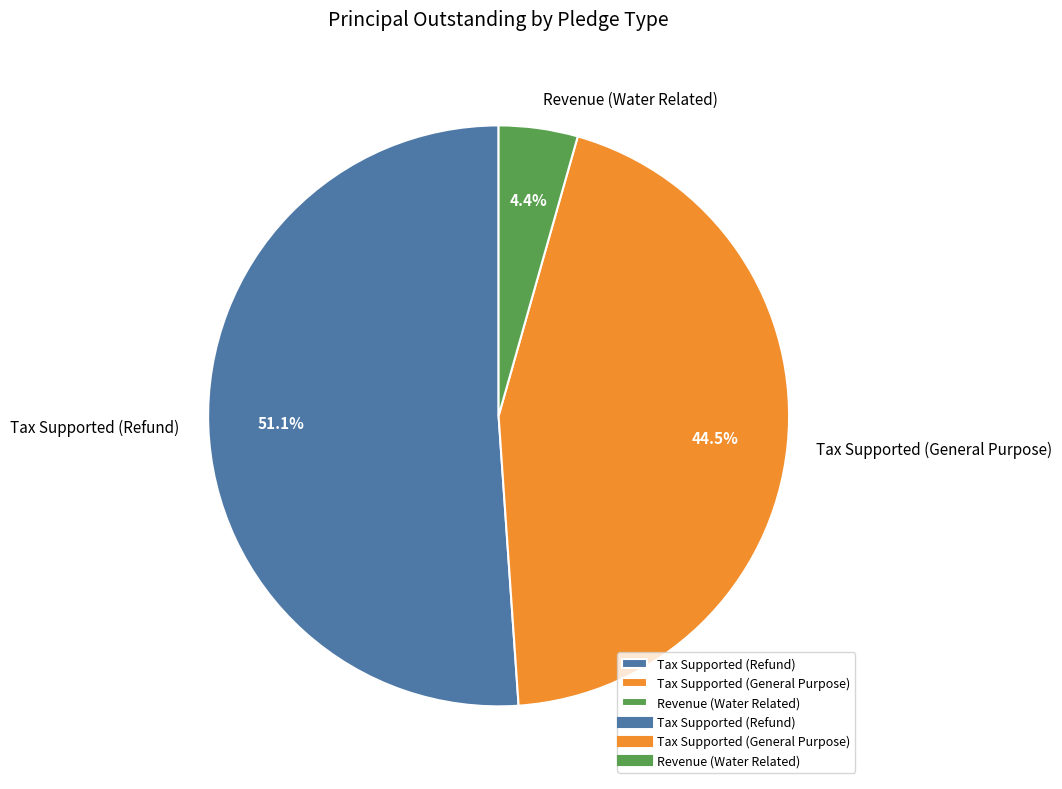

Rank the categories by value from lowest to highest.

Revenue (Water Related), Tax Supported (General Purpose), Tax Supported (Refund)